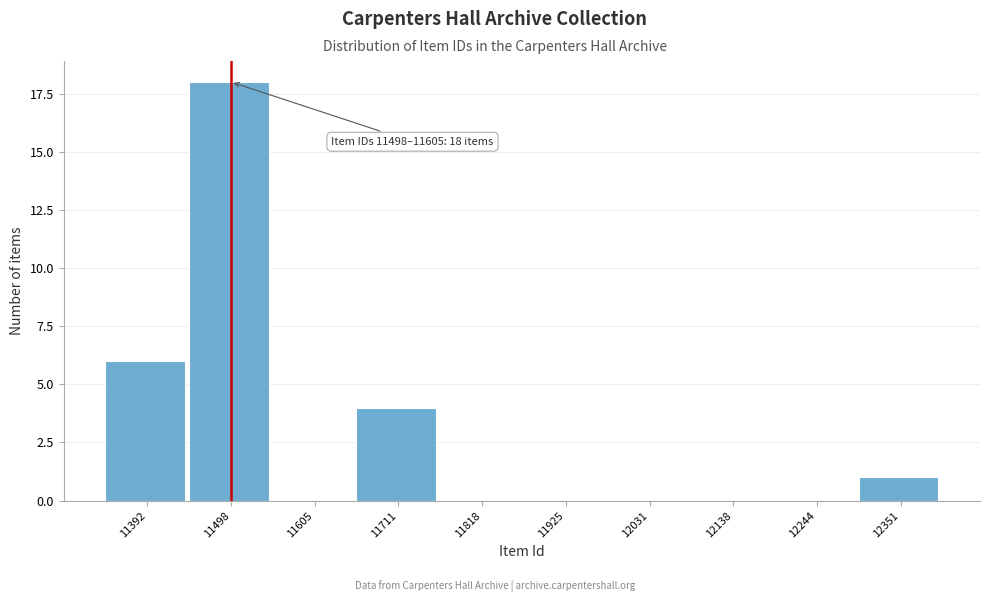

Reading left to right, what are all the values shown in this chart?

11392=6	11498=18	11605=0	11711=4	11818=0	11925=0	12031=0	12138=0	12244=0	12351=1